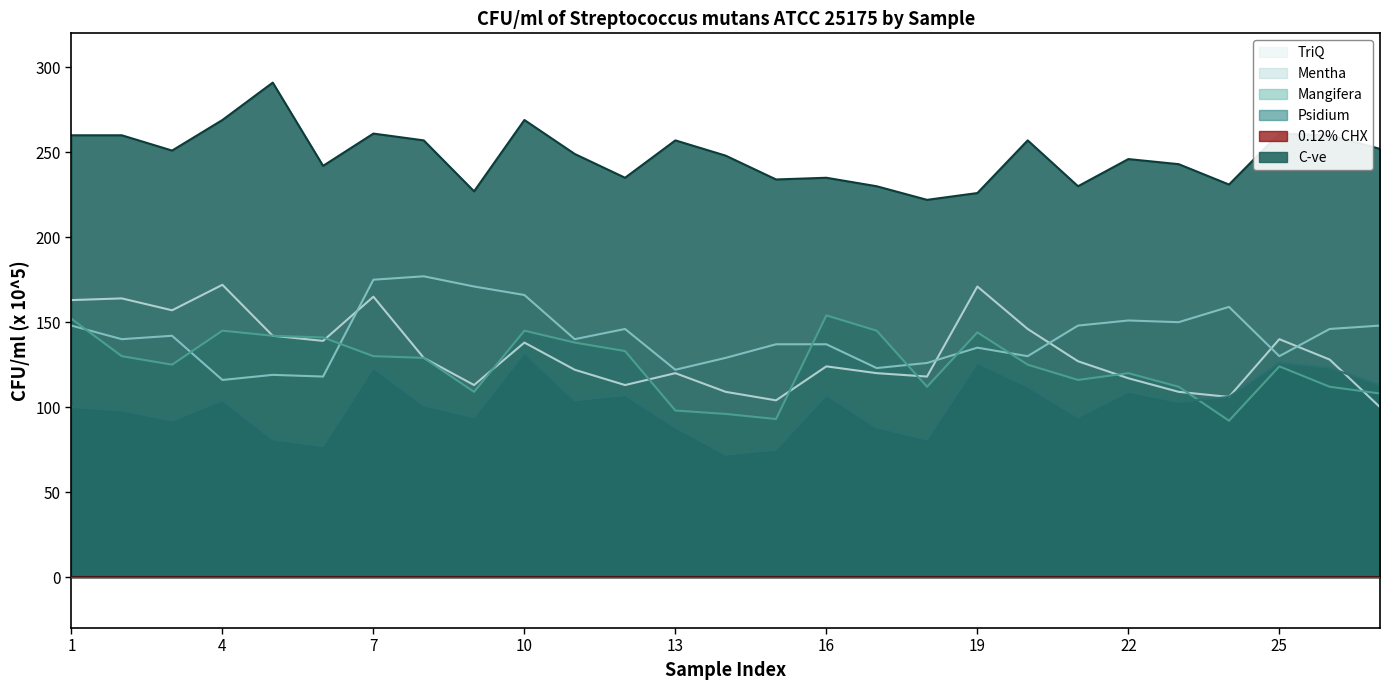

Where does the C-ve series first go above 249?

1